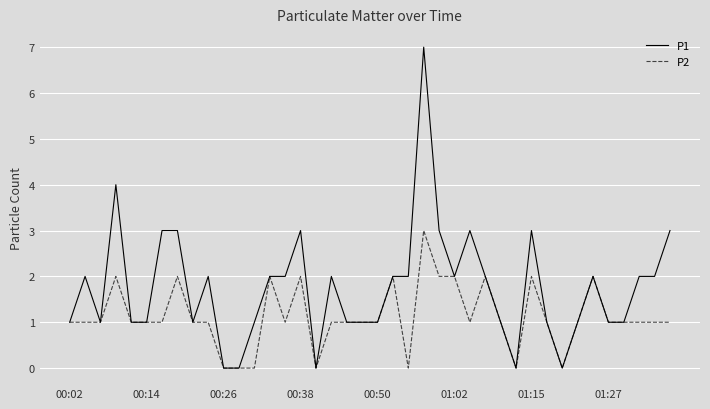

What is the sum of all P2 values?

45